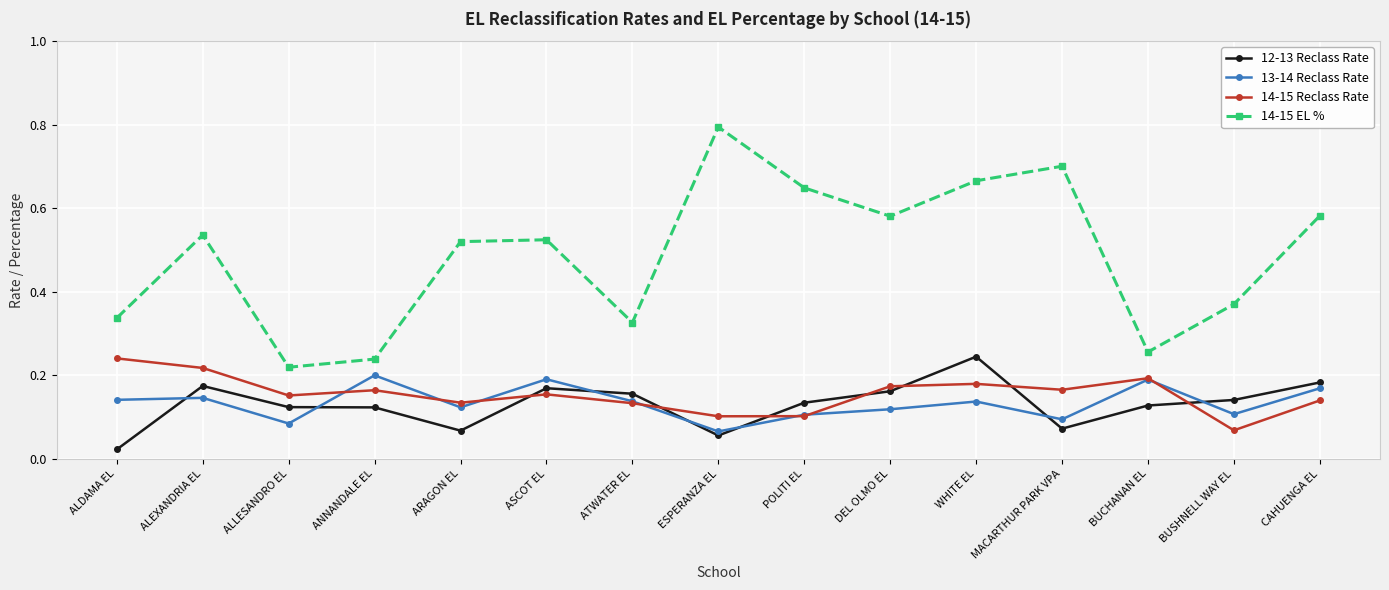

True or false: 14-15 EL % and 13-14 Reclass Rate intersect in this chart.

False